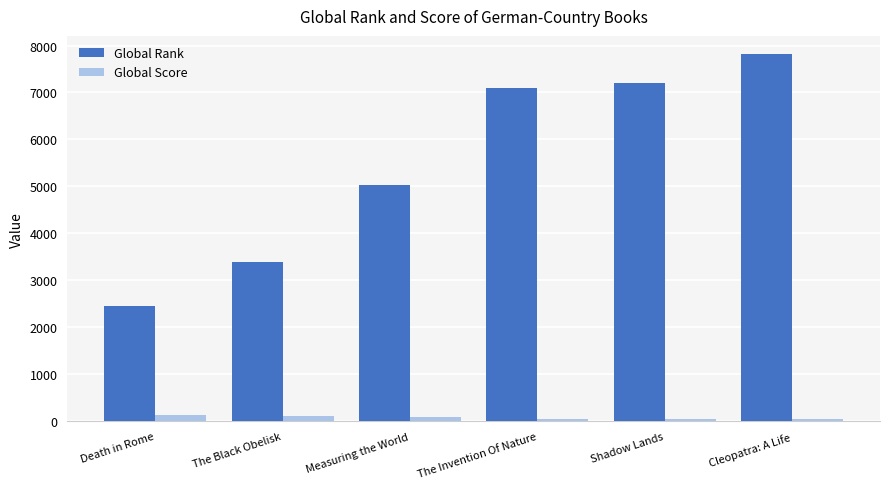

Where is Global Rank nearest to the value 5137?

Measuring the World